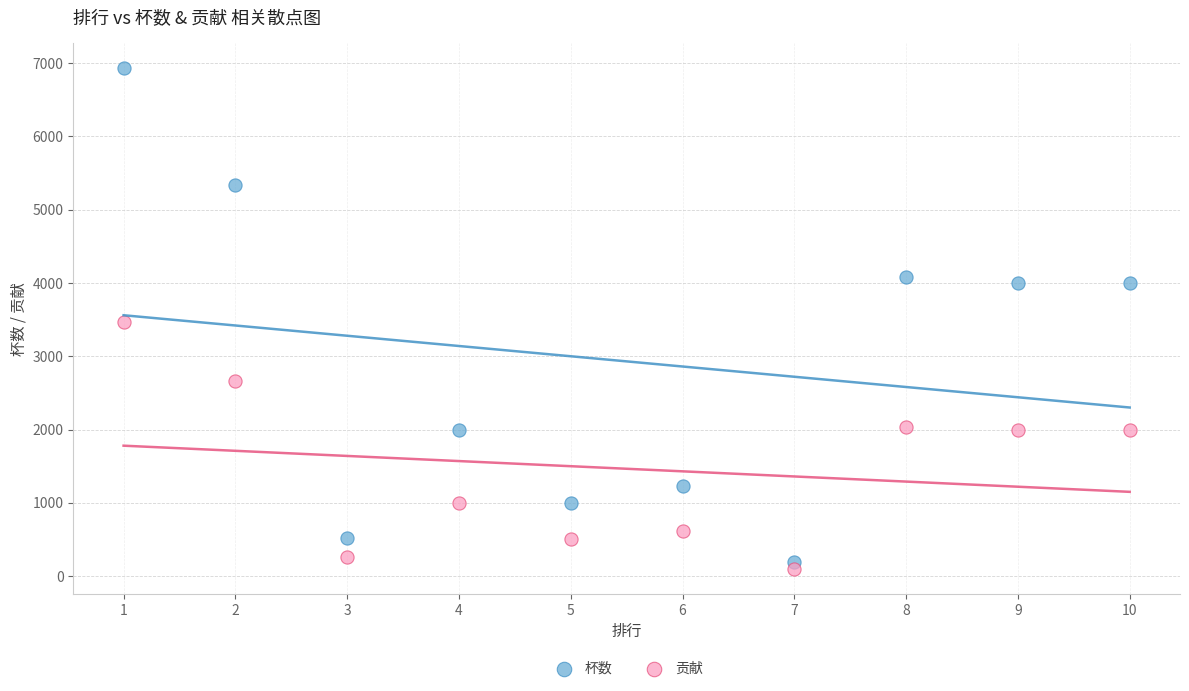

Which series has the largest Y range (max minus min)?

杯数